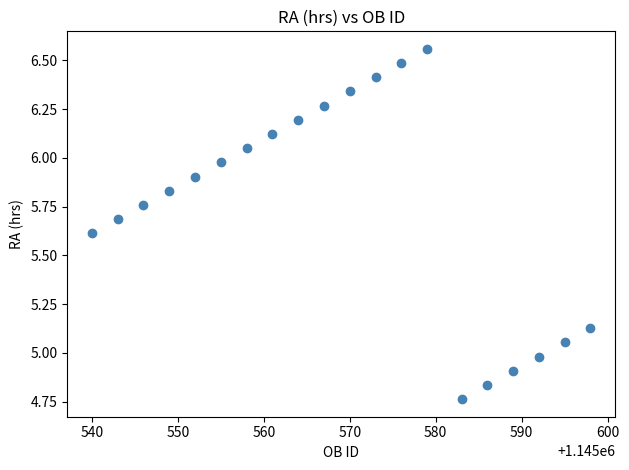

What is the range of Y values (max minus min)?

1.8